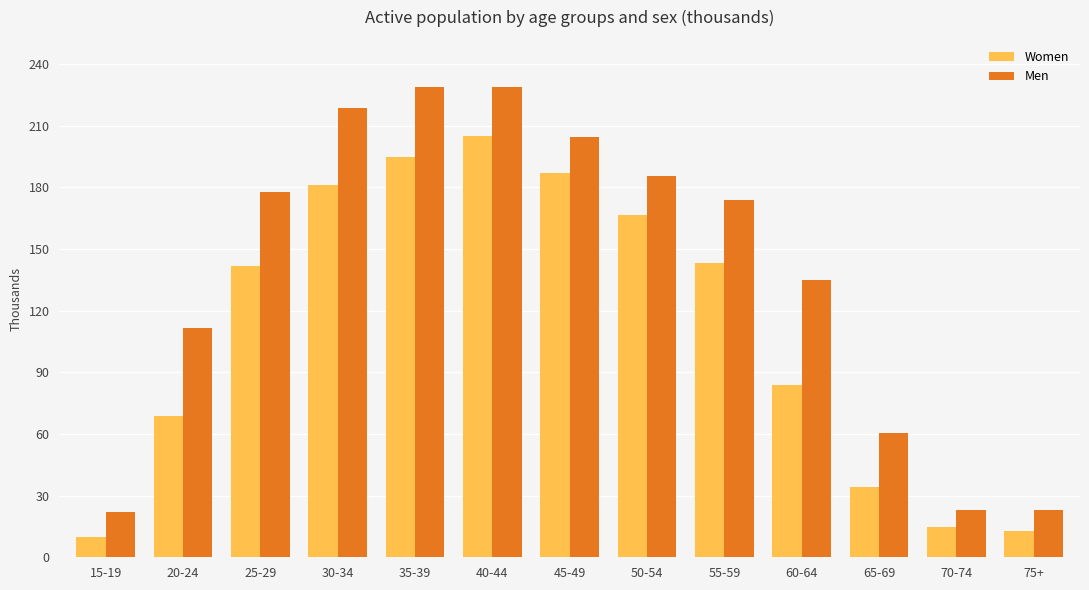

What is the label of the 1st bar from the left?

15-19